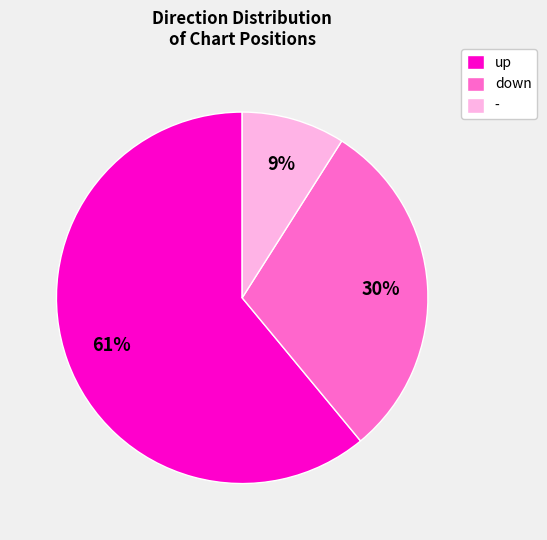

To the nearest percent, what is the difference between the largest and smallest slice percentages?

52%